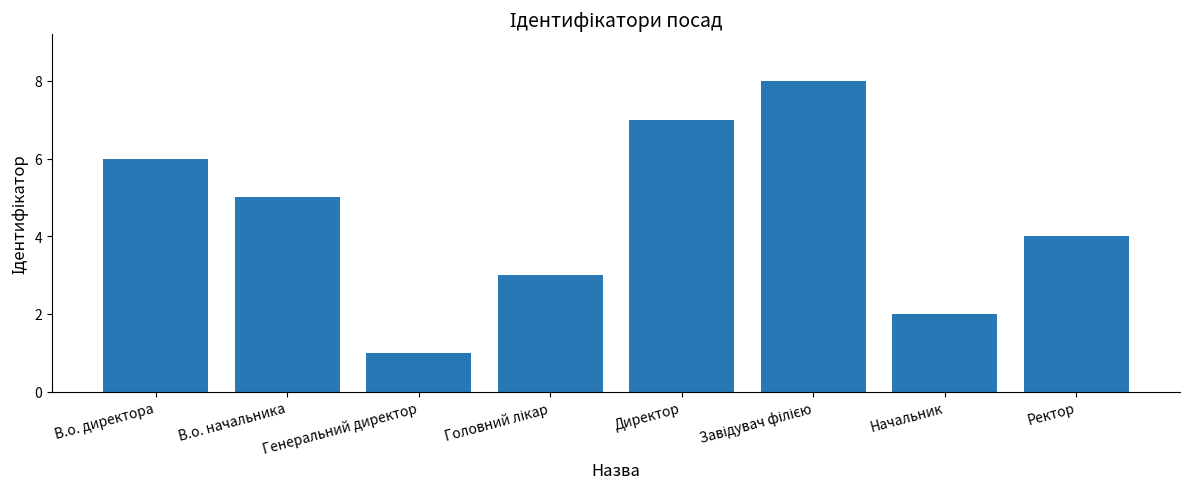

Which has a higher value, Начальник or Директор?

Директор